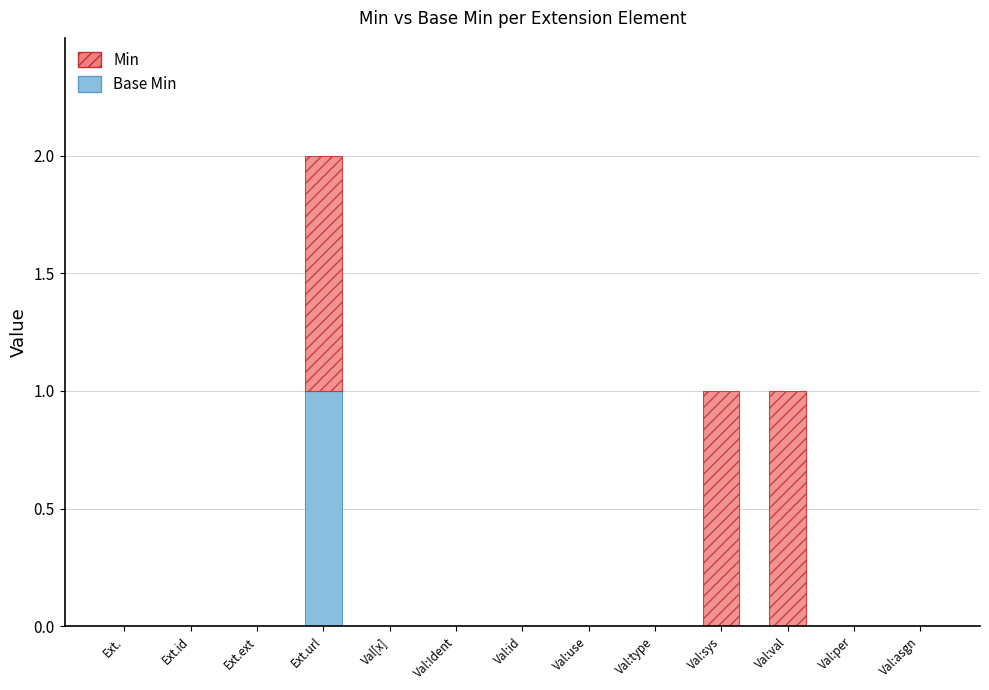

At which category is the sum across all series the highest?

Ext.url